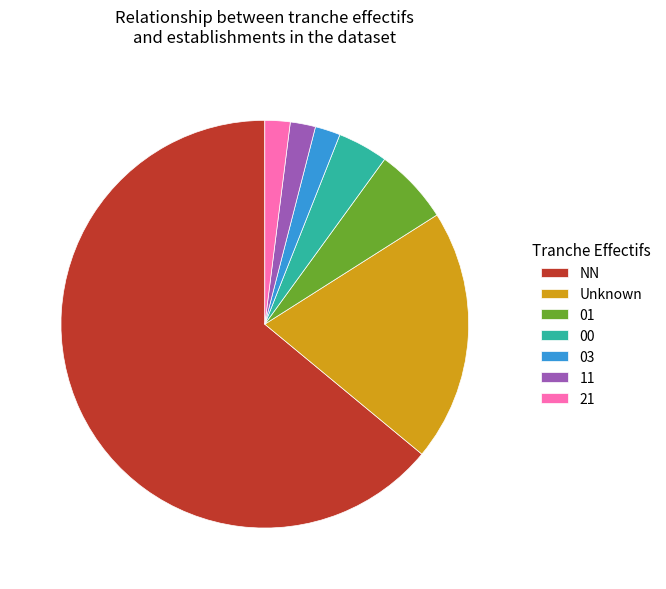

How many segments does this pie chart have?

7